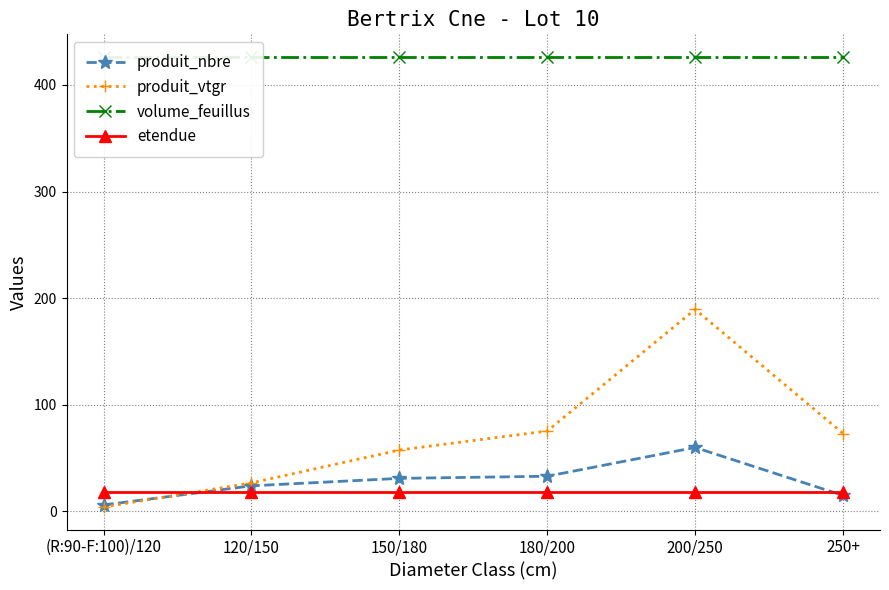

Count the number of categories in the chart.

6